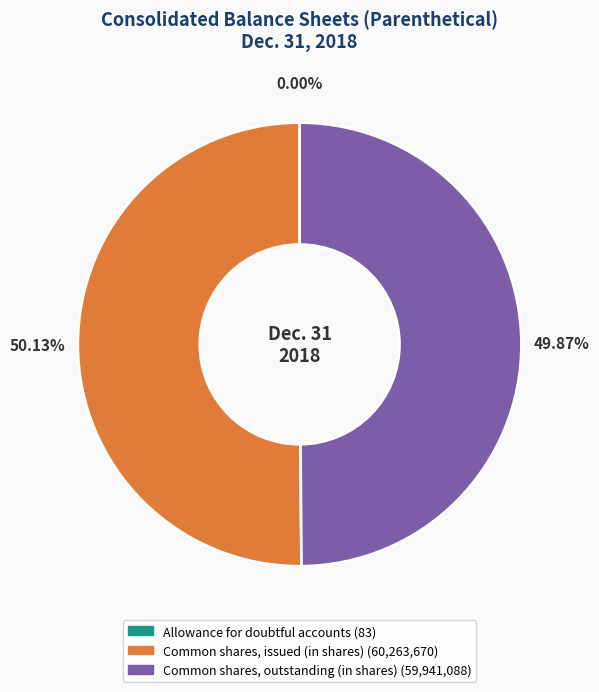

Does Common shares, outstanding (in shares) represent more than half of the total?

No